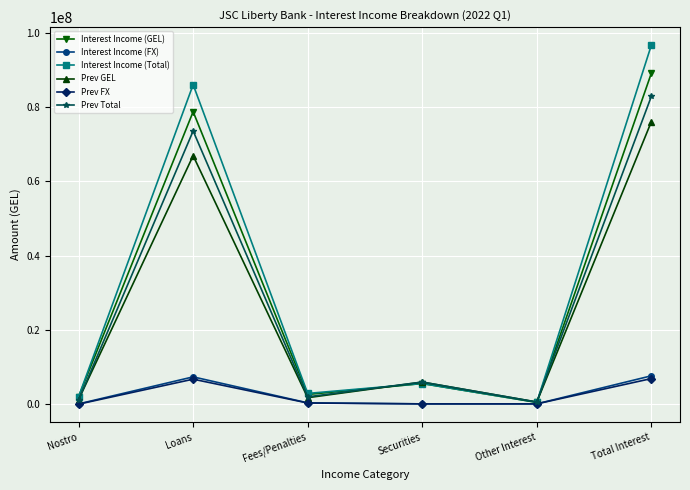

What is the value of the Prev FX point at the 2nd from the left?

6662997.1